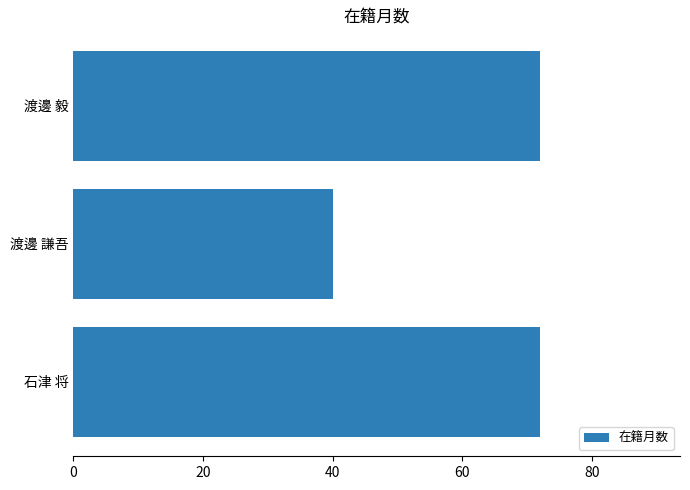

Reading bottom to top, extract all data points from this chart.

石津 将=72	渡邊 謙吾=40	渡邊 毅=72